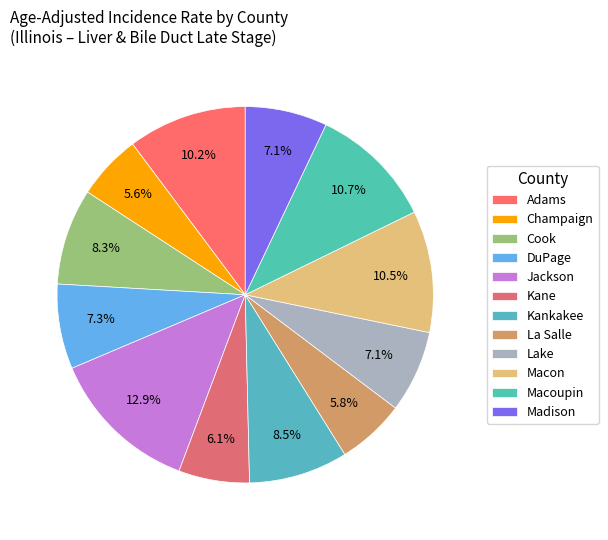

Count the number of slices in the pie.

12